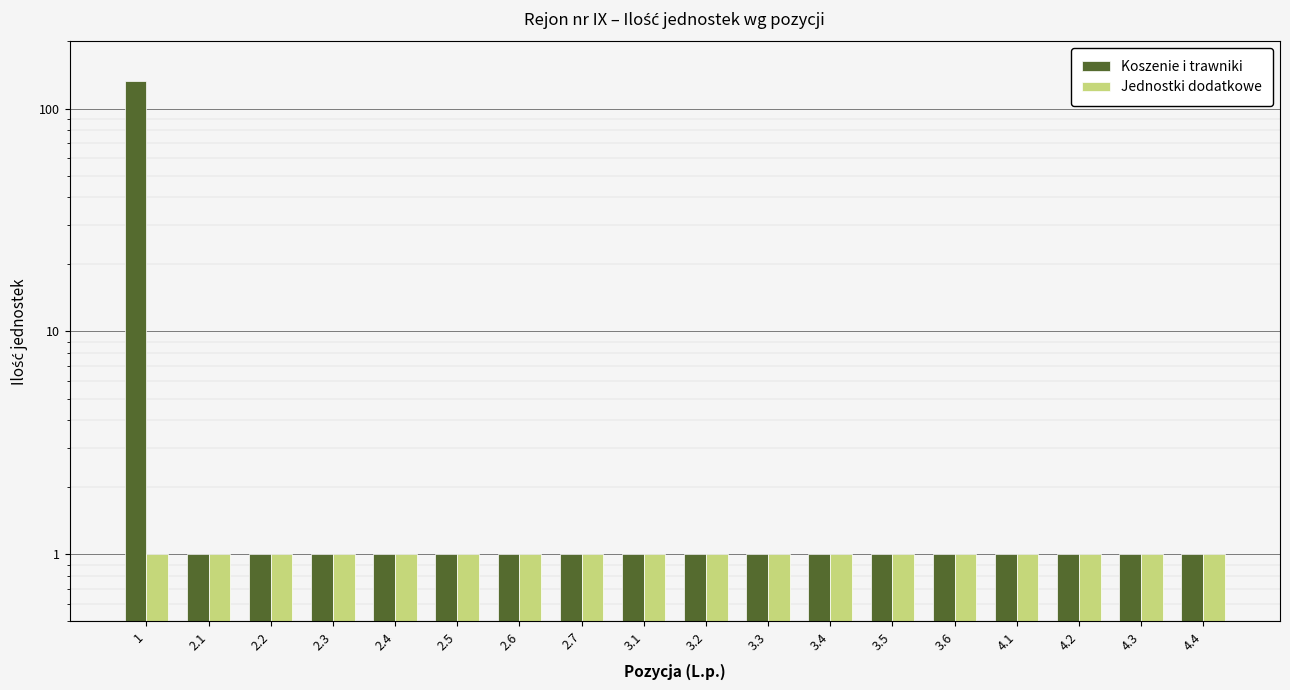

Which series has the largest total across all categories?

Koszenie i trawniki